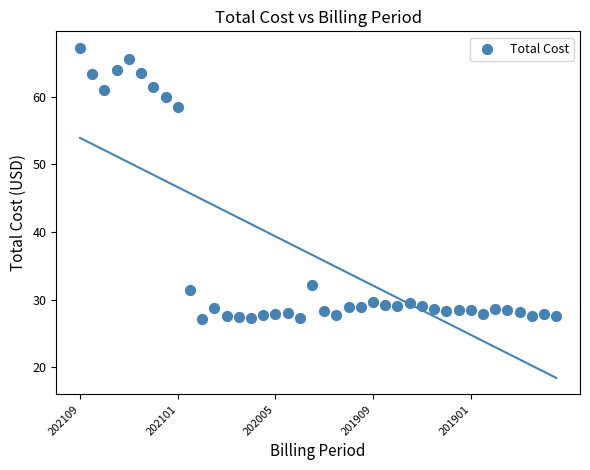

What is the range of Y values (max minus min)?

40.2